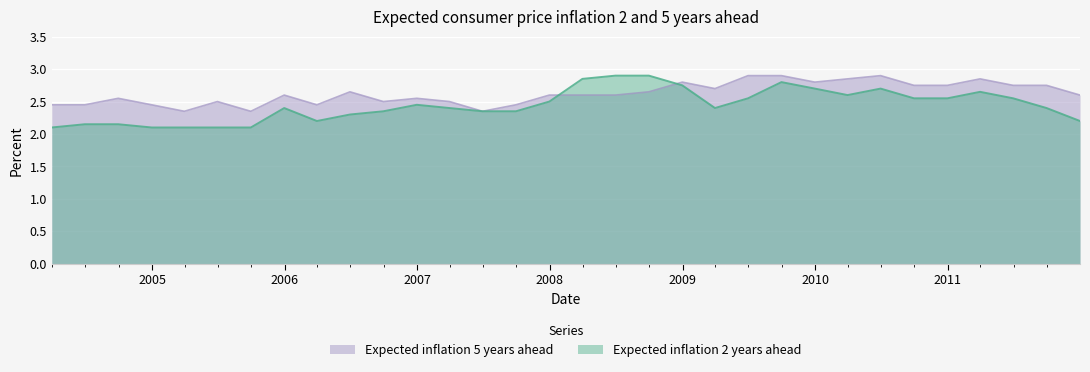

At 2008-06-30, list the series in order from largest to smallest.

Expected inflation 2 years ahead, Expected inflation 5 years ahead